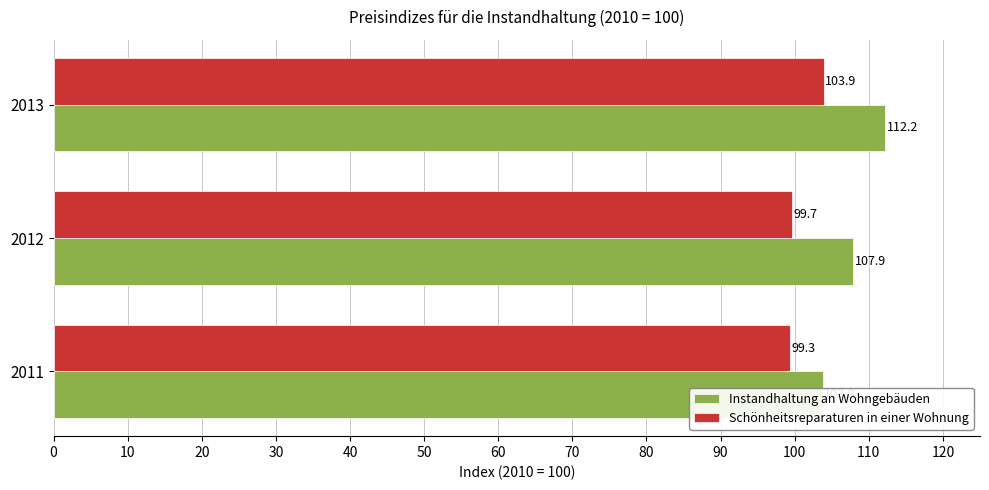

True or false: Instandhaltung an Wohngebäuden has a value of 50.6 at 2013.

False